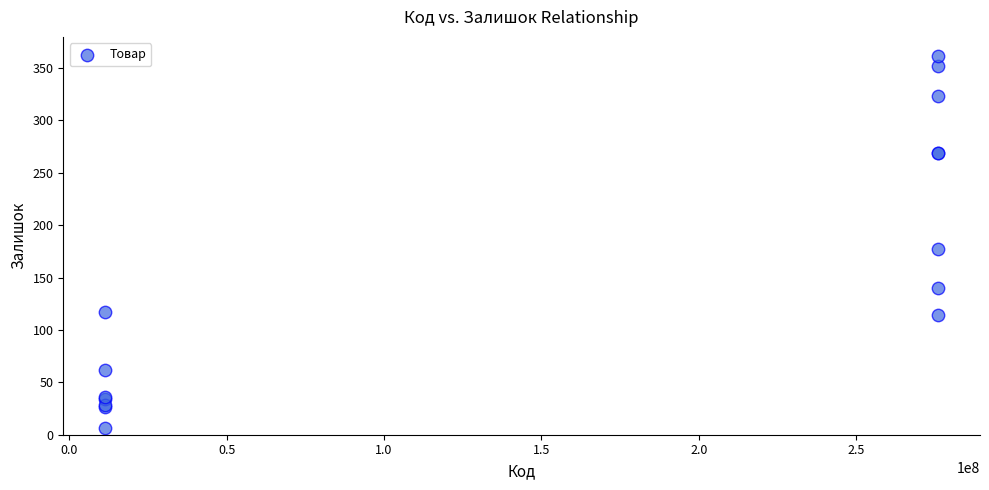

What Y value in the scatter plot is closest to 184?

177